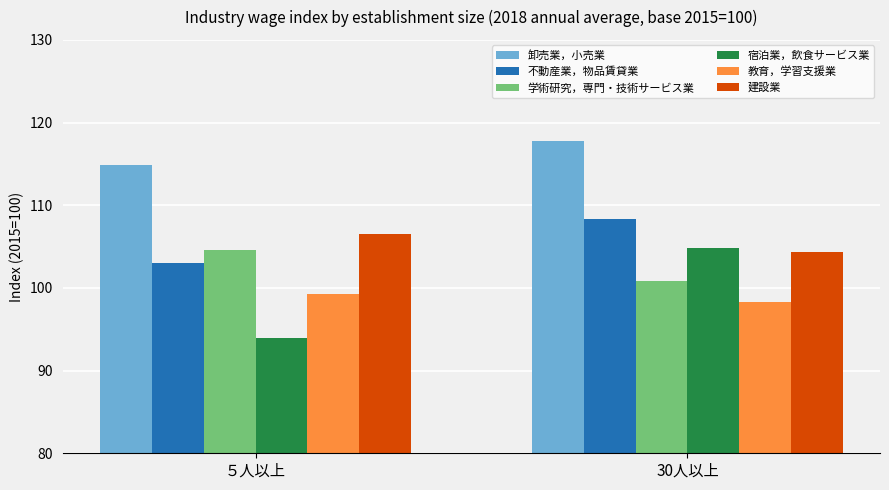

How many data points in 不動産業，物品賃貸業 are above 108?

1